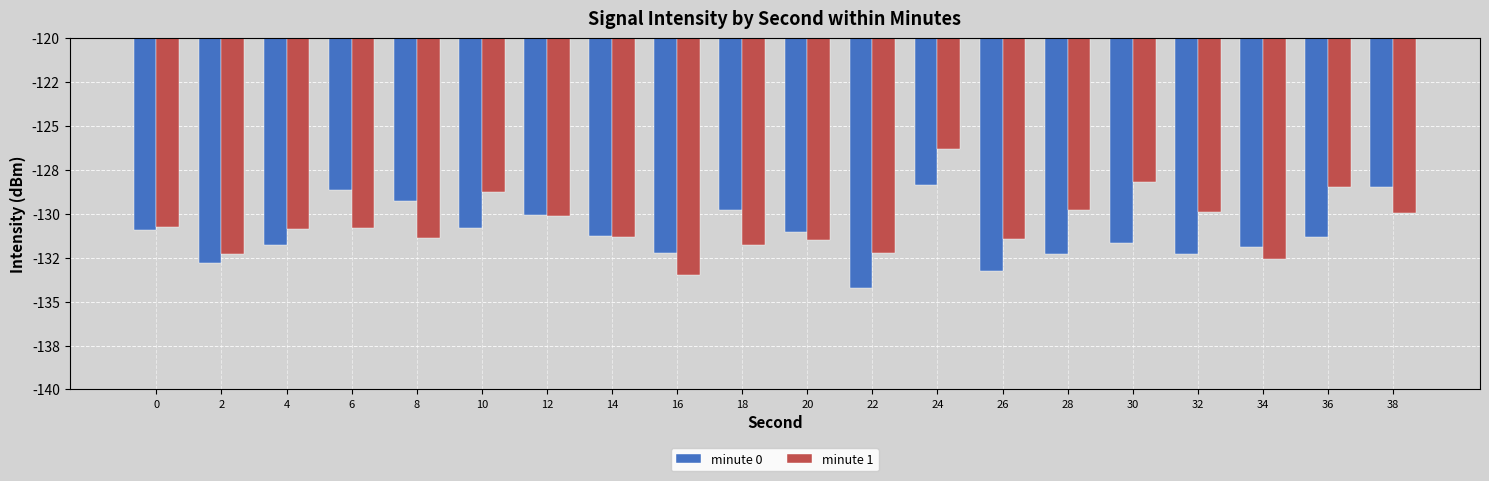

What is the value of the minute 1 bar at the 5th from the left?

-131.4